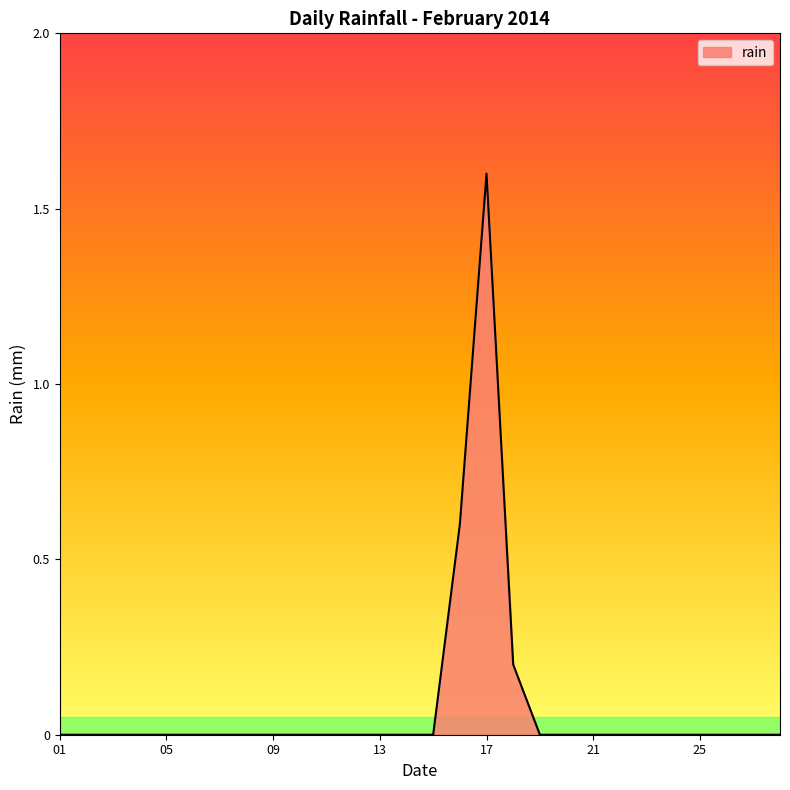

What is the maximum value shown in the chart?

1.6